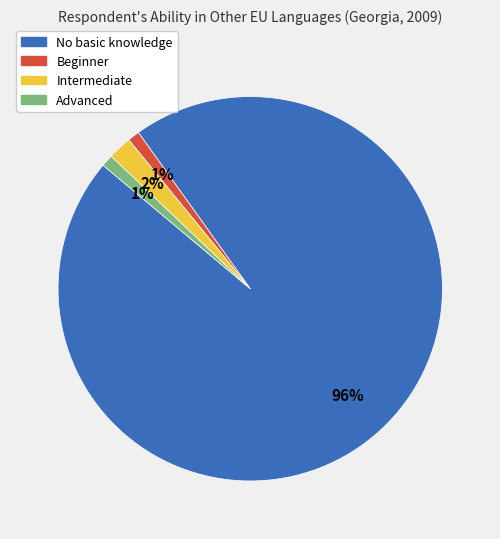

Combined, do Beginner and No basic knowledge account for over 50%?

Yes